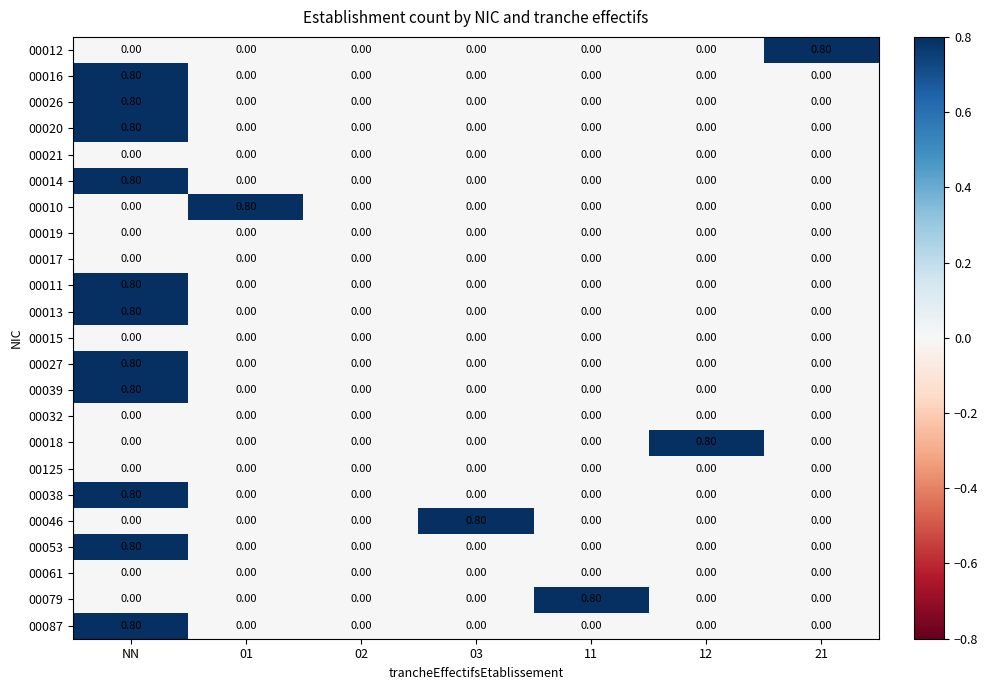

At which category is the sum across all series the highest?

NN